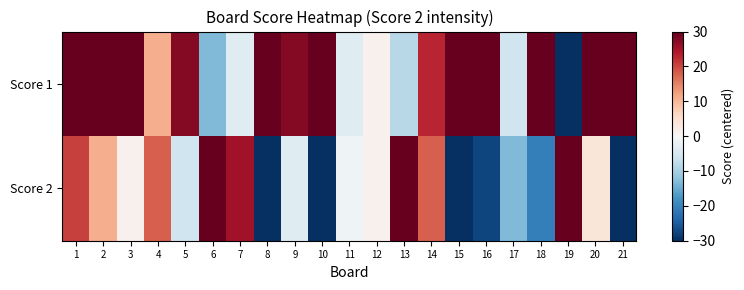

Reading left to right, extract all data points from this chart.

Score 1: 1=30.0	2=30.0	3=30.0	4=10.8	5=27.6	6=-13.2	7=-3.6	8=30.0	9=27.6	10=30.0	11=-3.6	12=1.2	13=-8.4	14=22.8	15=30.0	16=30.0	17=-6.0	18=30.0	19=-30.0	20=30.0	21=30.0
Score 2: 1=20.4	2=10.8	3=1.2	4=18.0	5=-6.0	6=30.0	7=25.2	8=-30.0	9=-3.6	10=-30.0	11=-1.2	12=1.2	13=30.0	14=18.0	15=-30.0	16=-27.6	17=-13.2	18=-20.4	19=30.0	20=3.6	21=-30.0